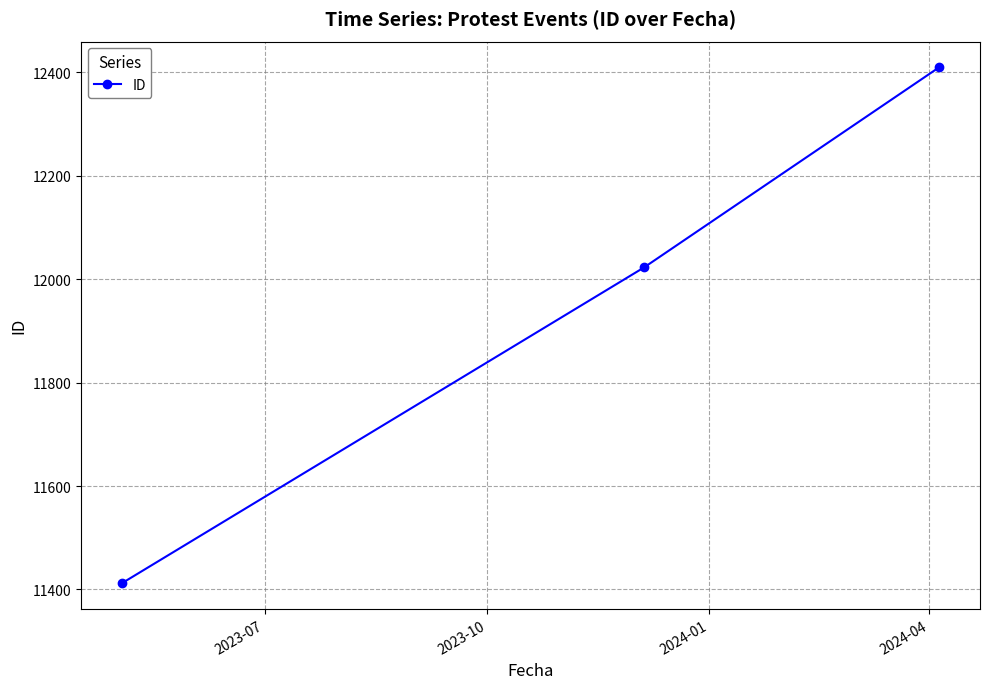

What is the minimum value shown in the chart?

11412